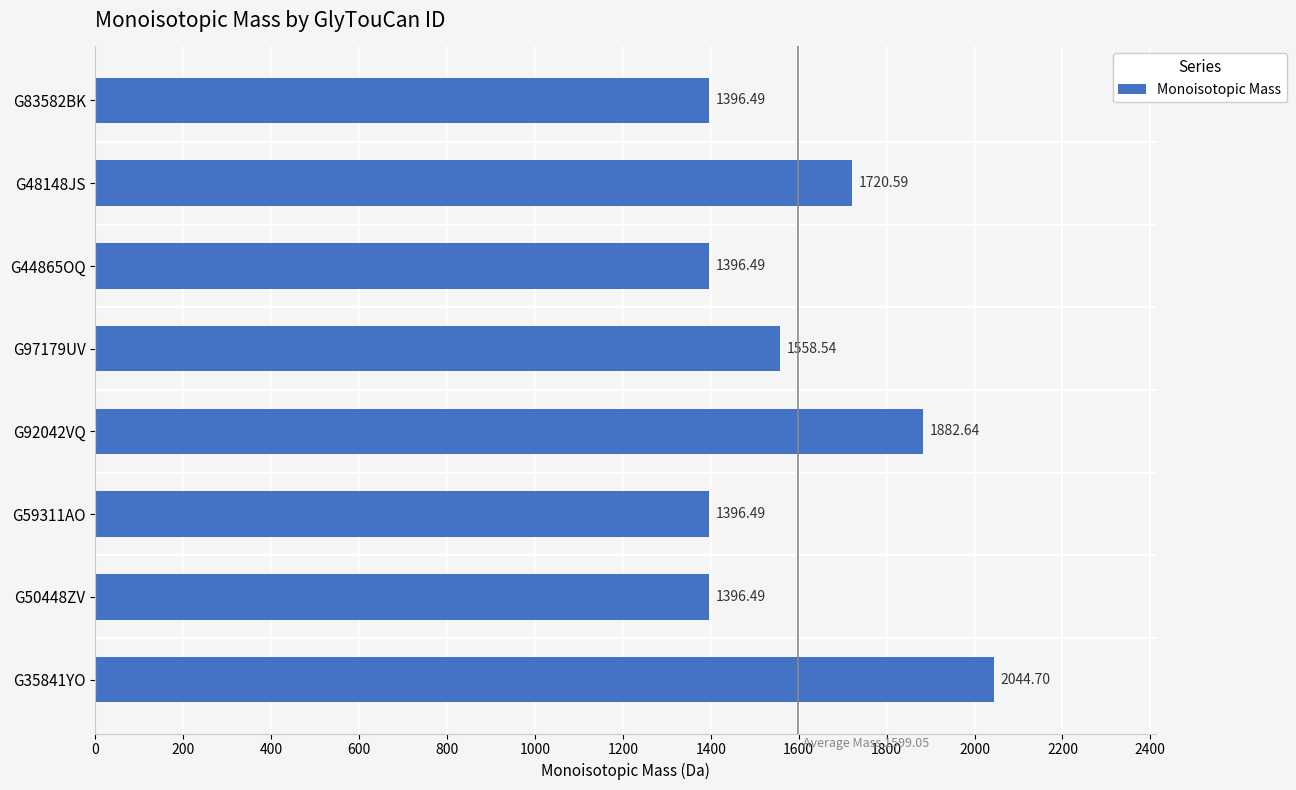

What is the ratio of the value at G92042VQ to the value at G44865OQ?

1.3